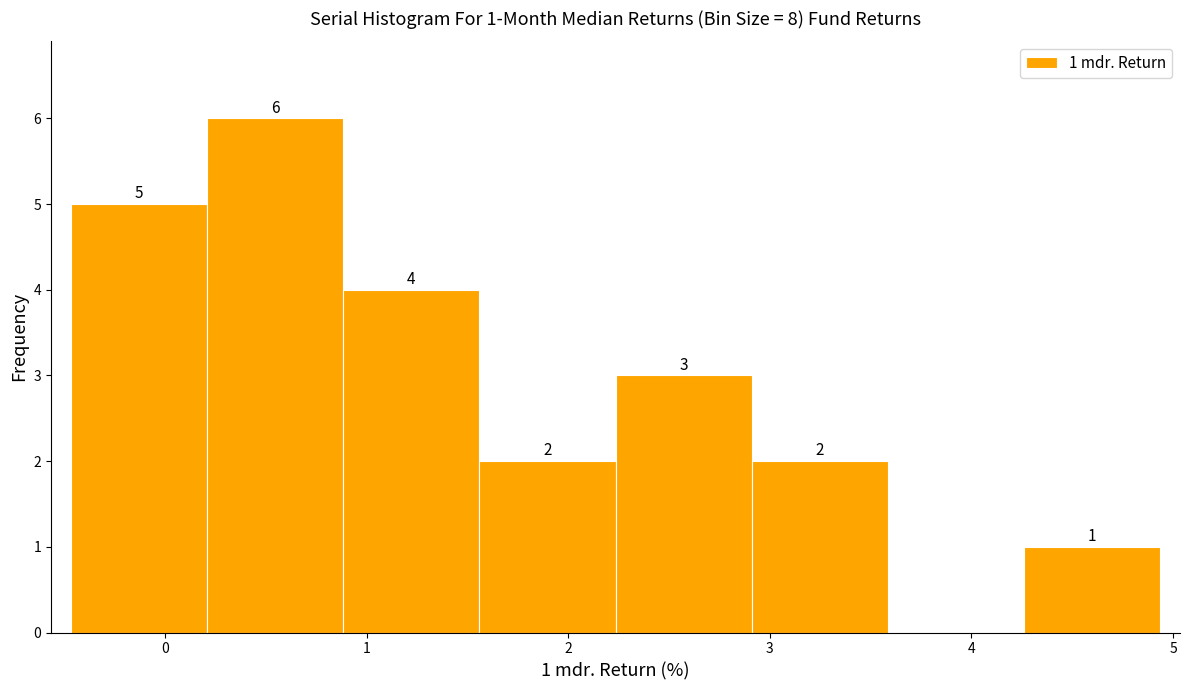

Over which range of the x-axis is the bar tallest?

0.2 to 0.9